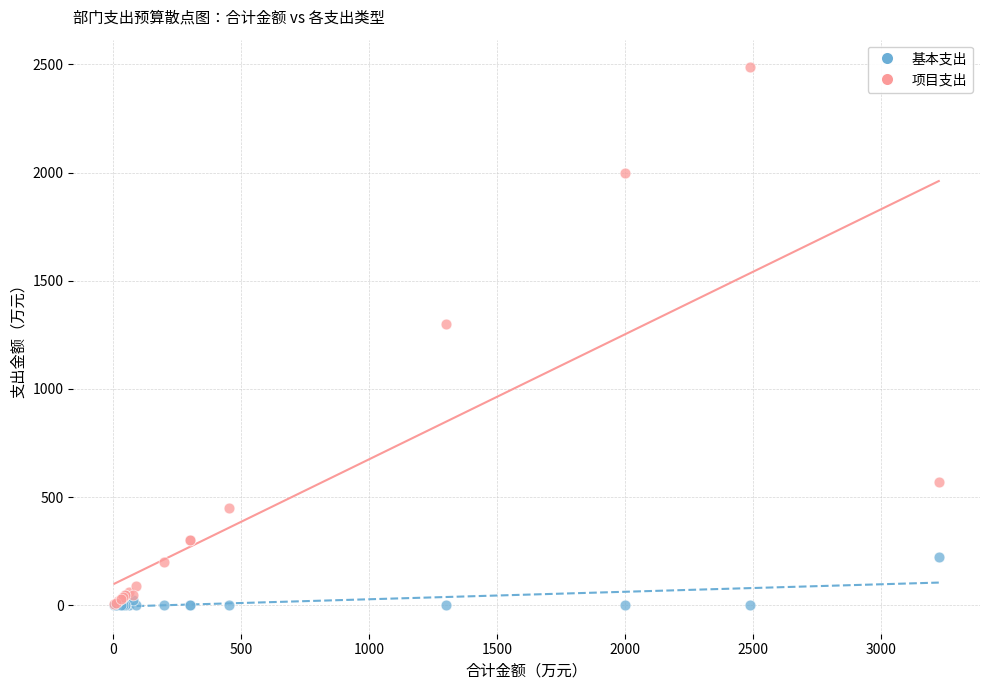

What are all the series names shown in the legend?

基本支出, 项目支出